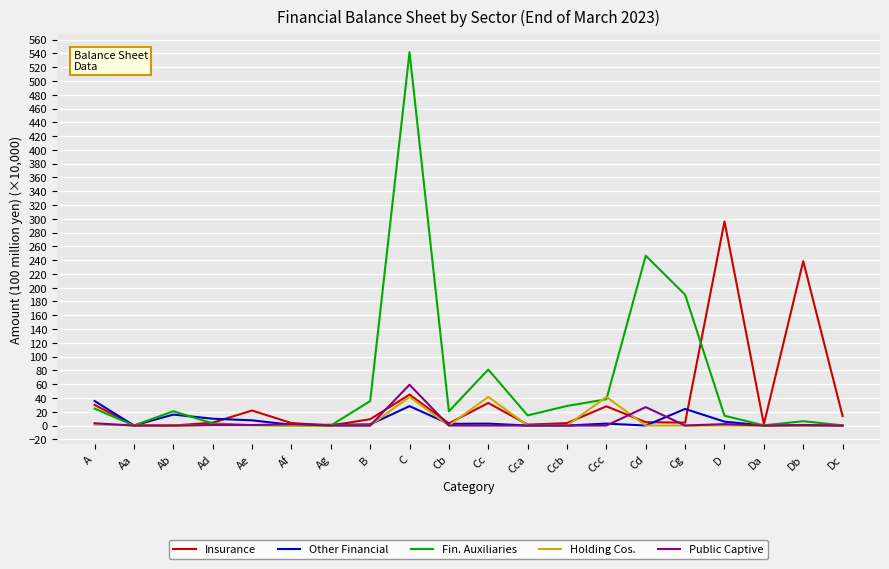

Which category has the highest value in the Fin. Auxiliaries series?

C